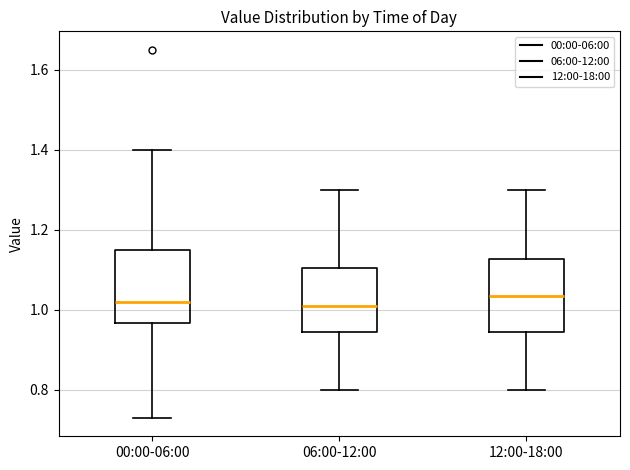

Reading left to right, transcribe this box plot: for each box, give where its median line is, the range the box spans, and where its two whiskers end, as read against the y-axis. The values are not printed on the chart, so give them approximately, as read against the axis.

00:00-06:00: median 1.02, box 0.96 to 1.16, whiskers 0.74 to 1.40
06:00-12:00: median 1.02, box 0.94 to 1.10, whiskers 0.80 to 1.30
12:00-18:00: median 1.04, box 0.94 to 1.12, whiskers 0.80 to 1.30